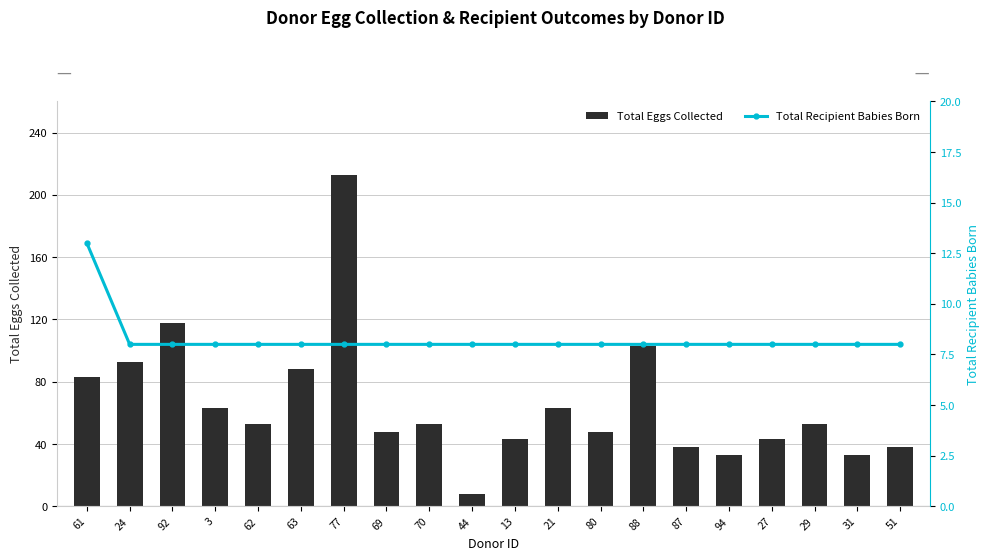

How many values in the Total Eggs Collected series exceed 53?

8